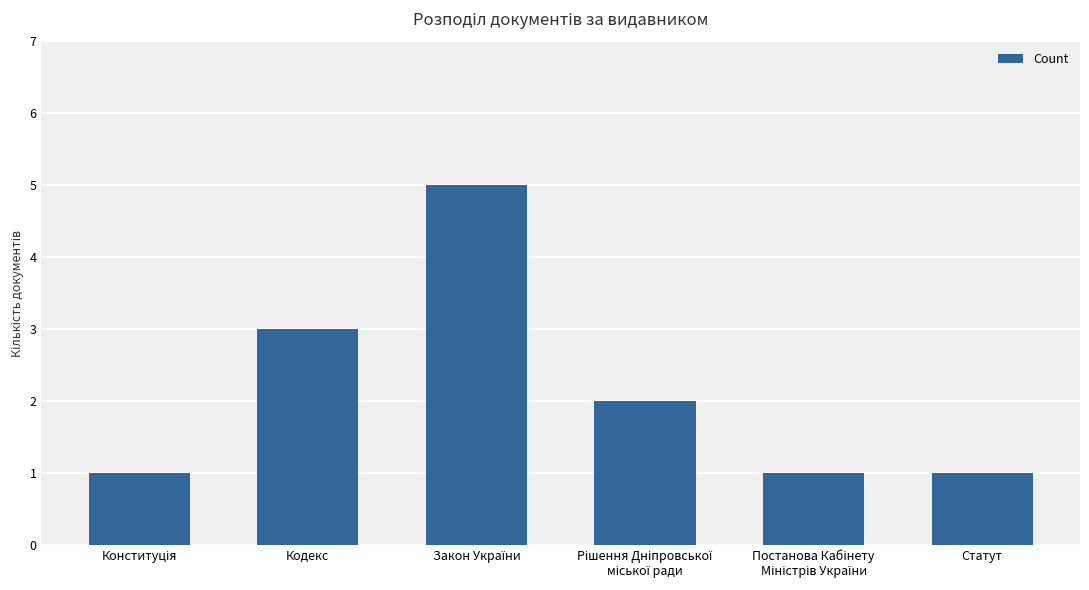

What is the difference between the maximum and minimum values?

4